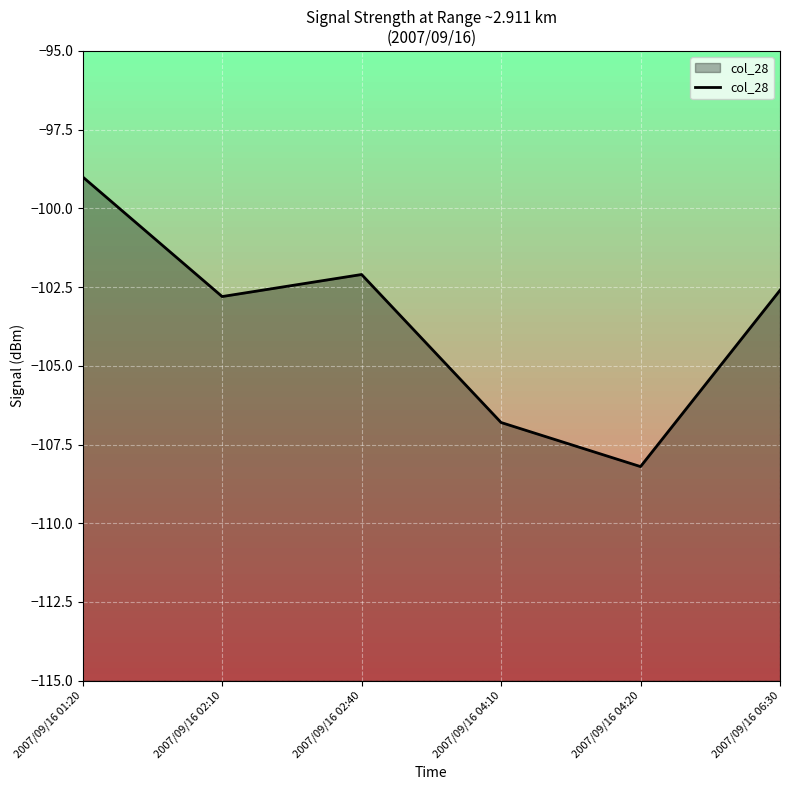

True or false: the data shows -108.2 at 2007/09/16 04:20.

True